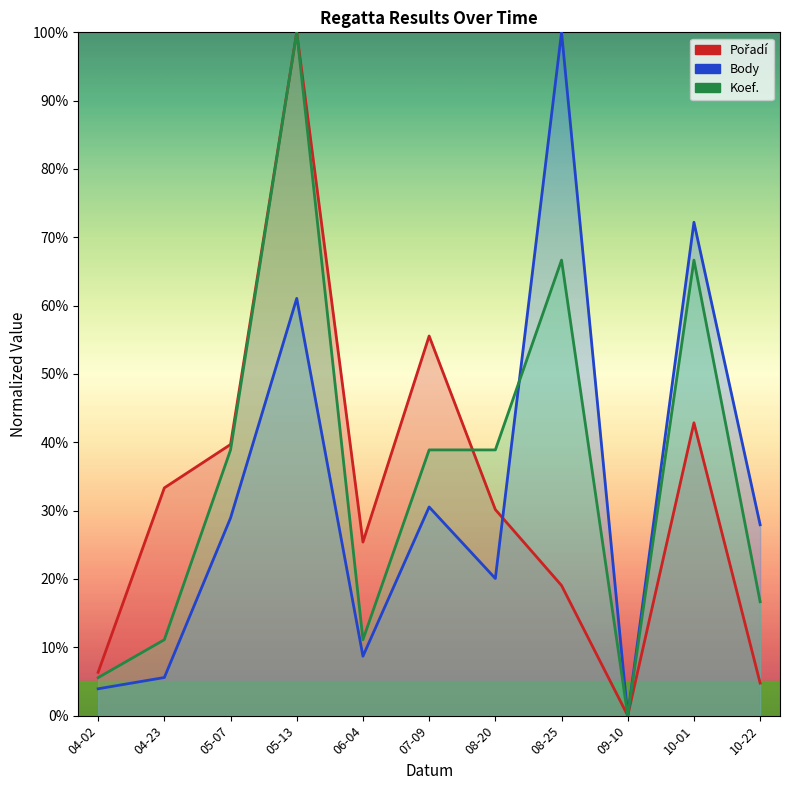

In Body, how many points are higher than both neighbors (excluding endpoints)?

4